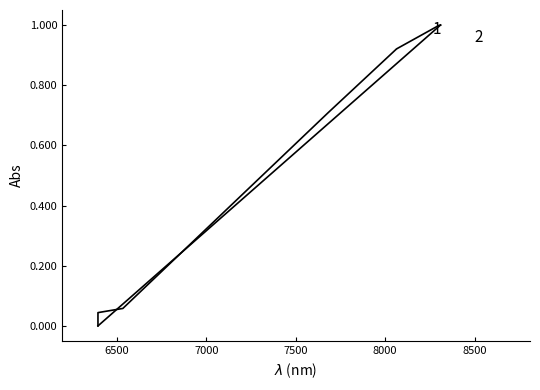

How many lines are shown in the chart?

2